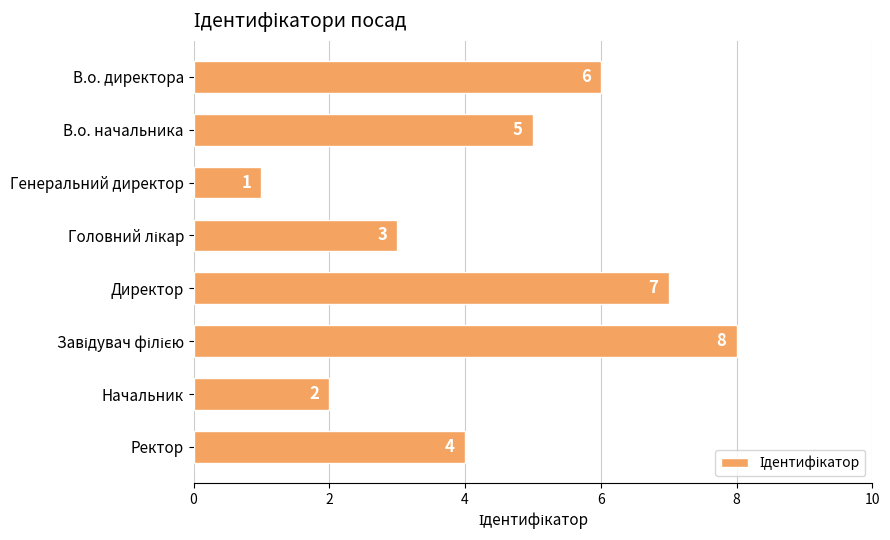

What is the change in value from Начальник to Ректор?

+2